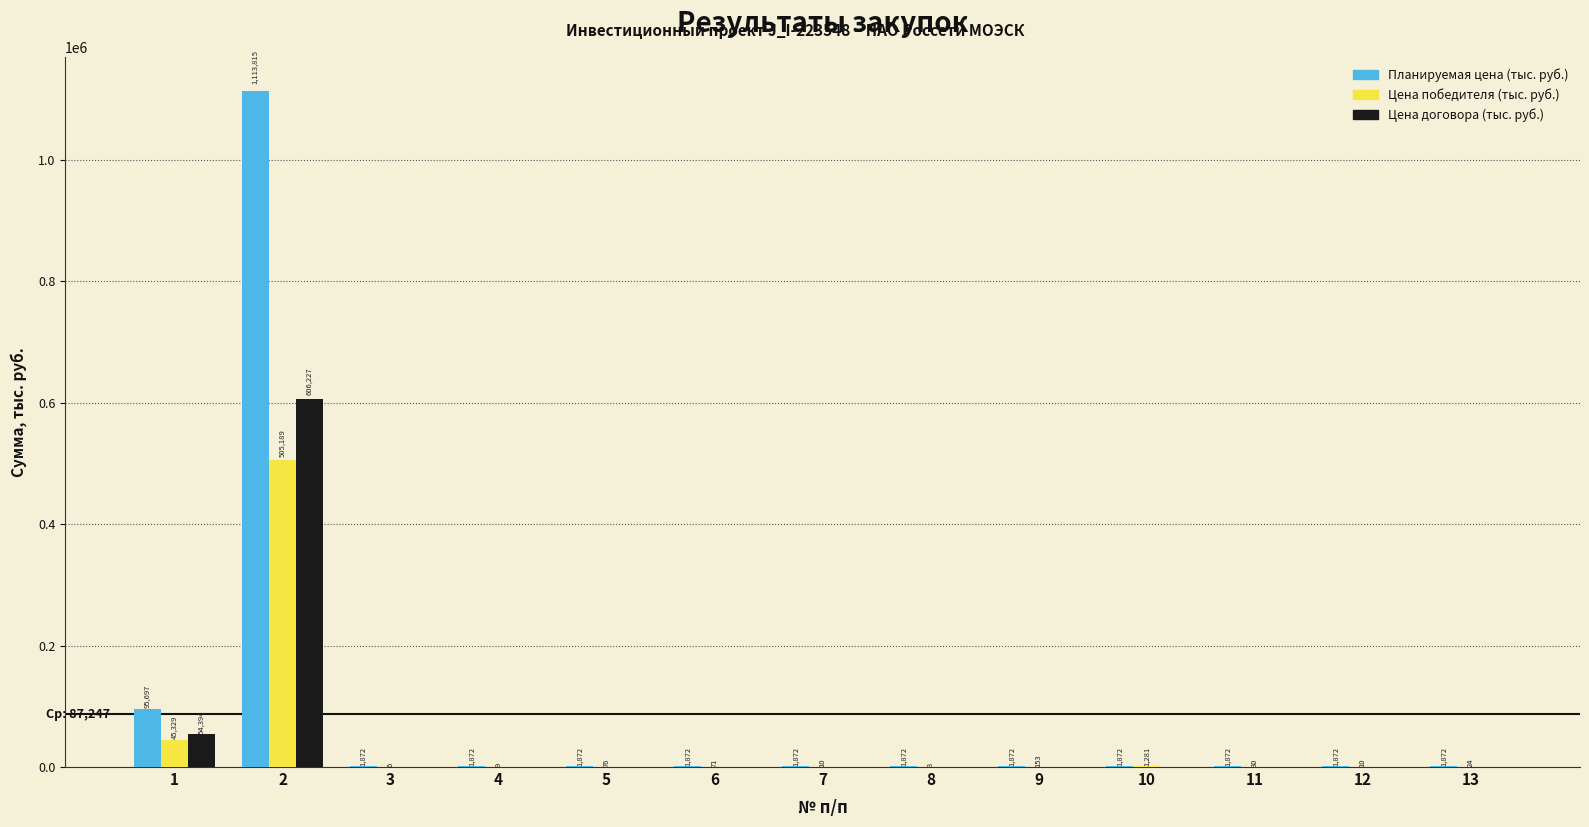

Which series changed the most between 3 and 6?

Цена победителя (тыс. руб.)